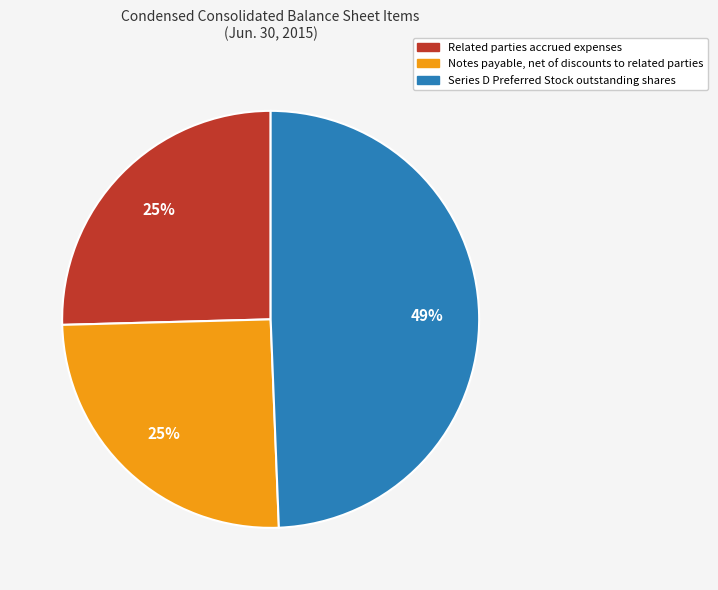

How many segments does this pie chart have?

3